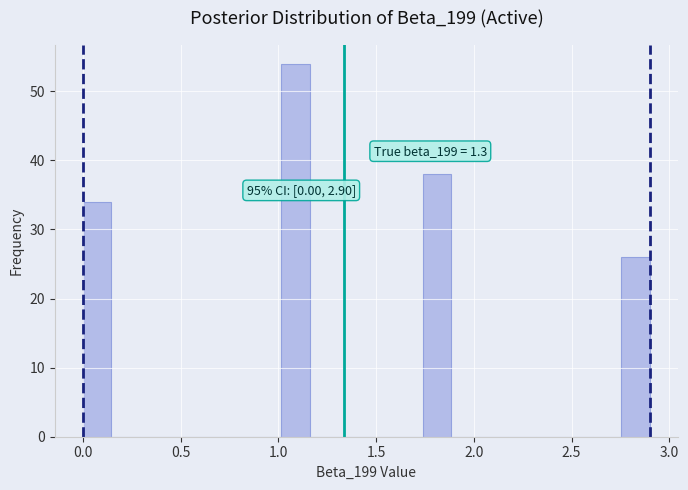

Read against the x-axis, roughly where is the centre of the tallest bar?

1.10